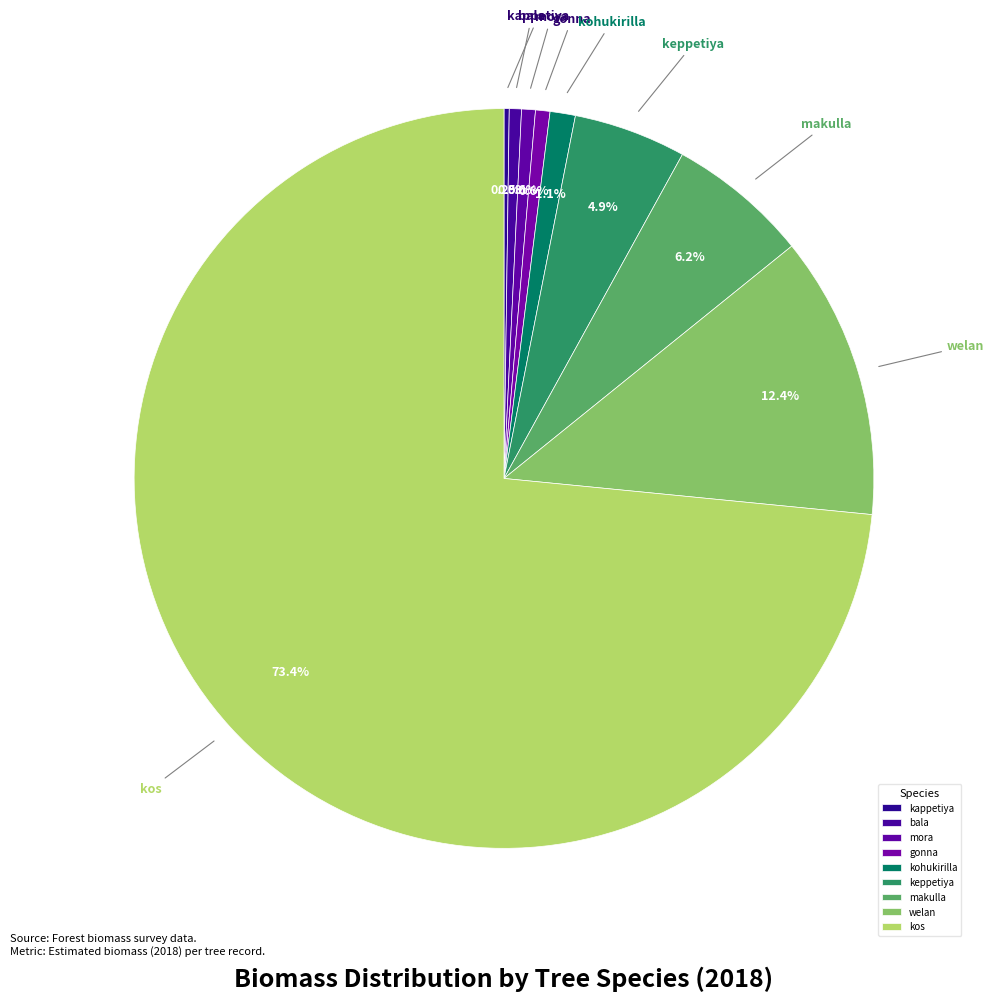

The kos slice represents 1% of the pie. True or false?

False